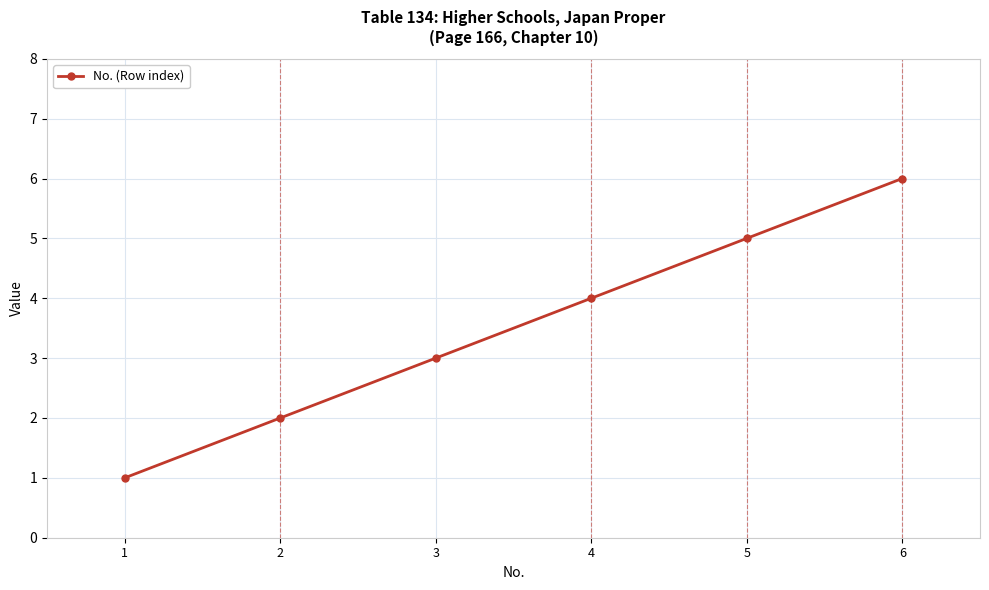

What is the minimum value shown in the chart?

1